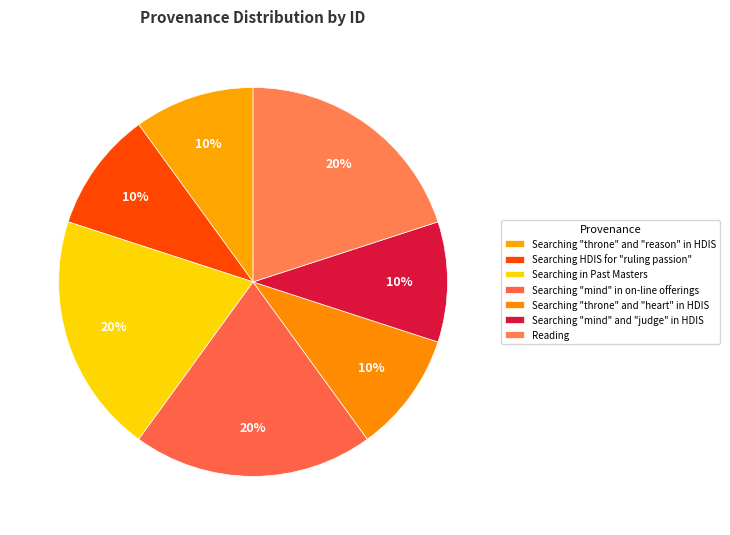

Count the number of slices in the pie.

7